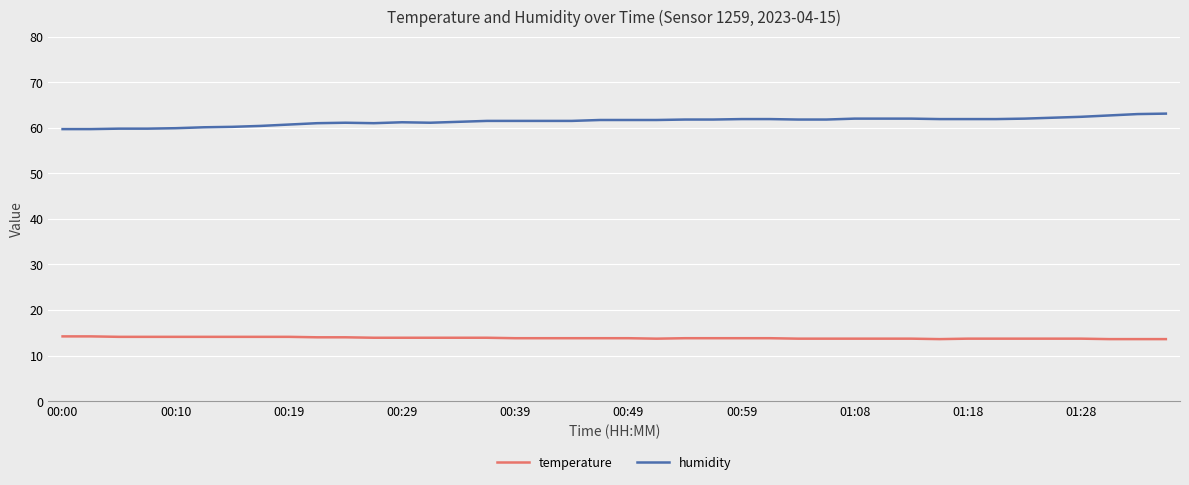

True or false: humidity and temperature intersect in this chart.

False